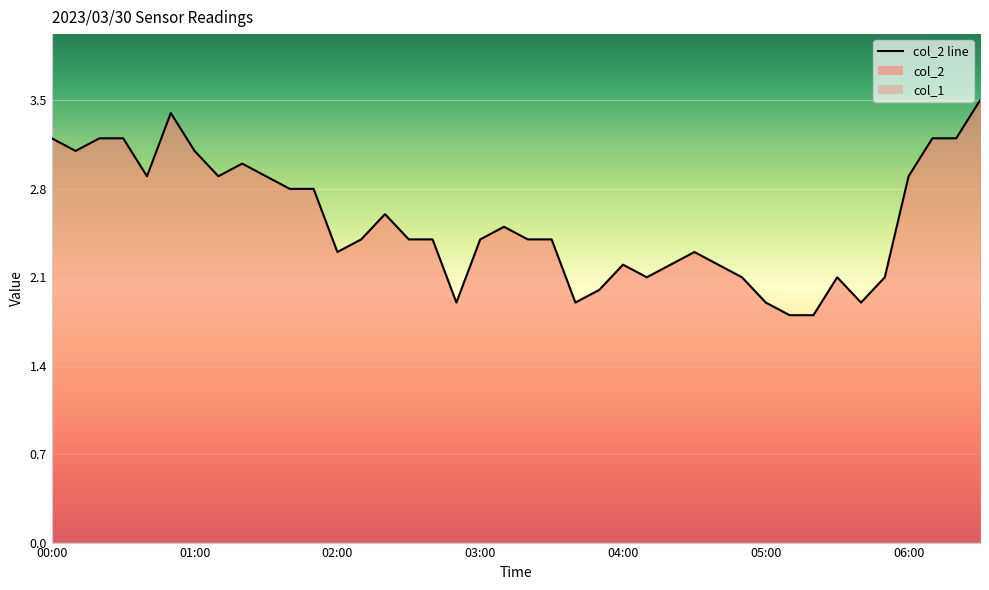

Where does the data first go above 2?

00:00